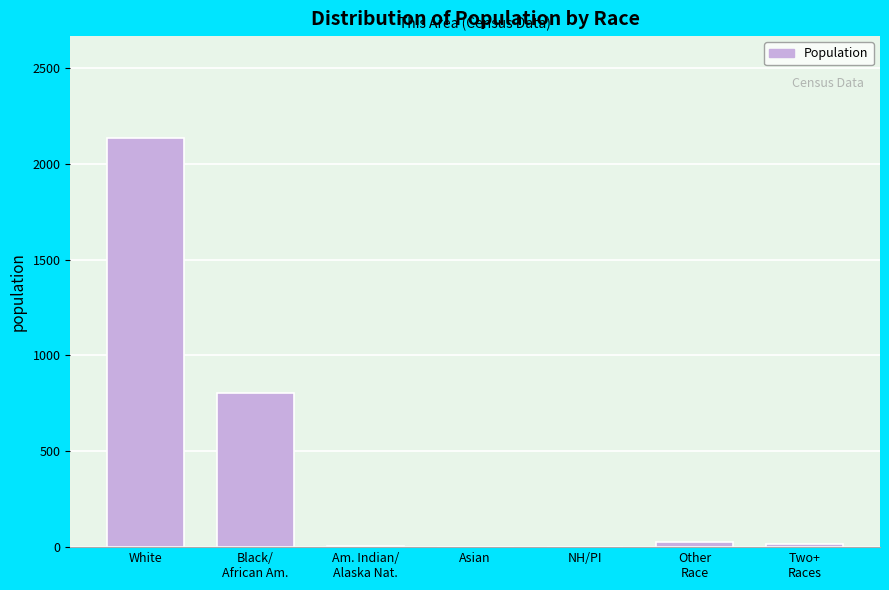

What is the sum of all values?

2985